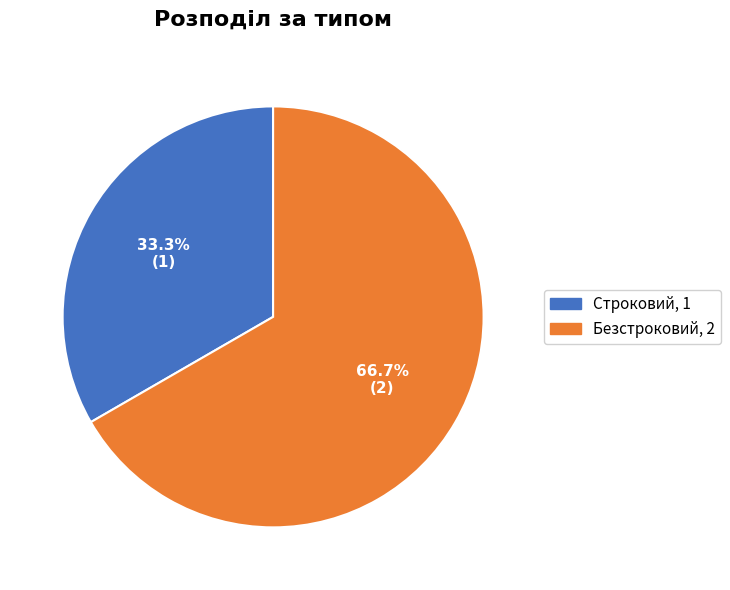

Combined, what portion of the pie is Безстроковий and Строковий?

100.0%